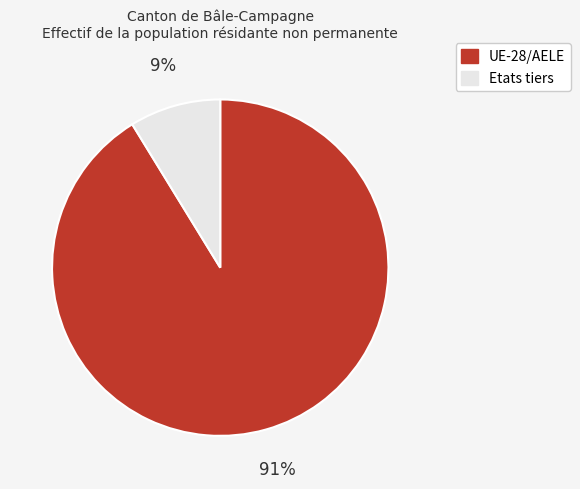

Between Etats tiers and UE-28/AELE, which is larger?

UE-28/AELE